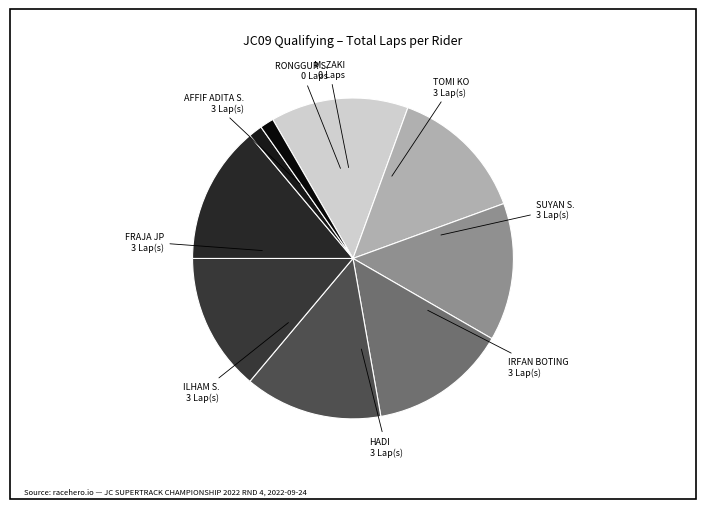

Count the number of slices in the pie.

9